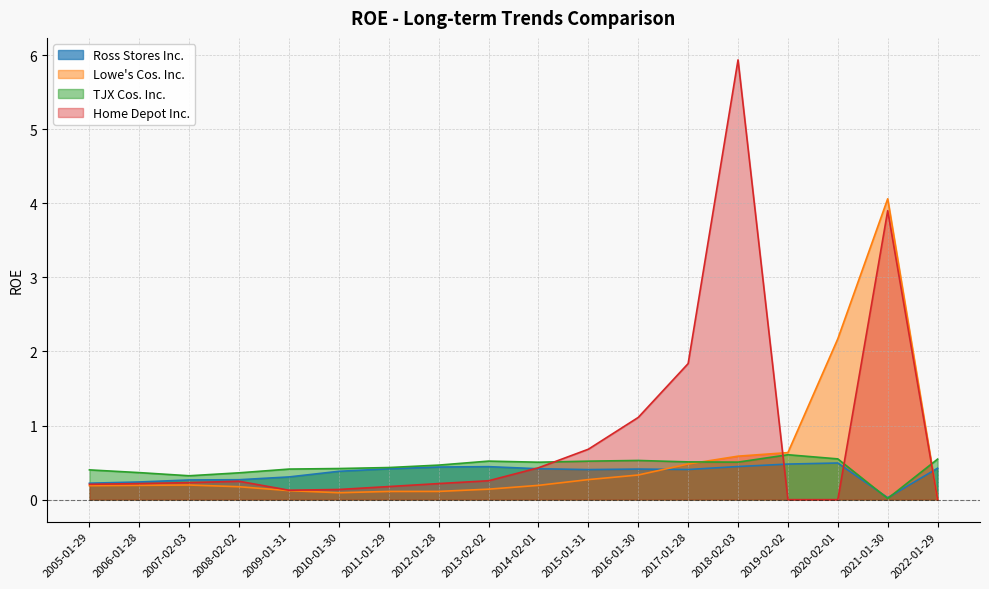

Where do Home Depot Inc. and TJX Cos. Inc. first cross each other?

2014-02-01 and 2015-01-31